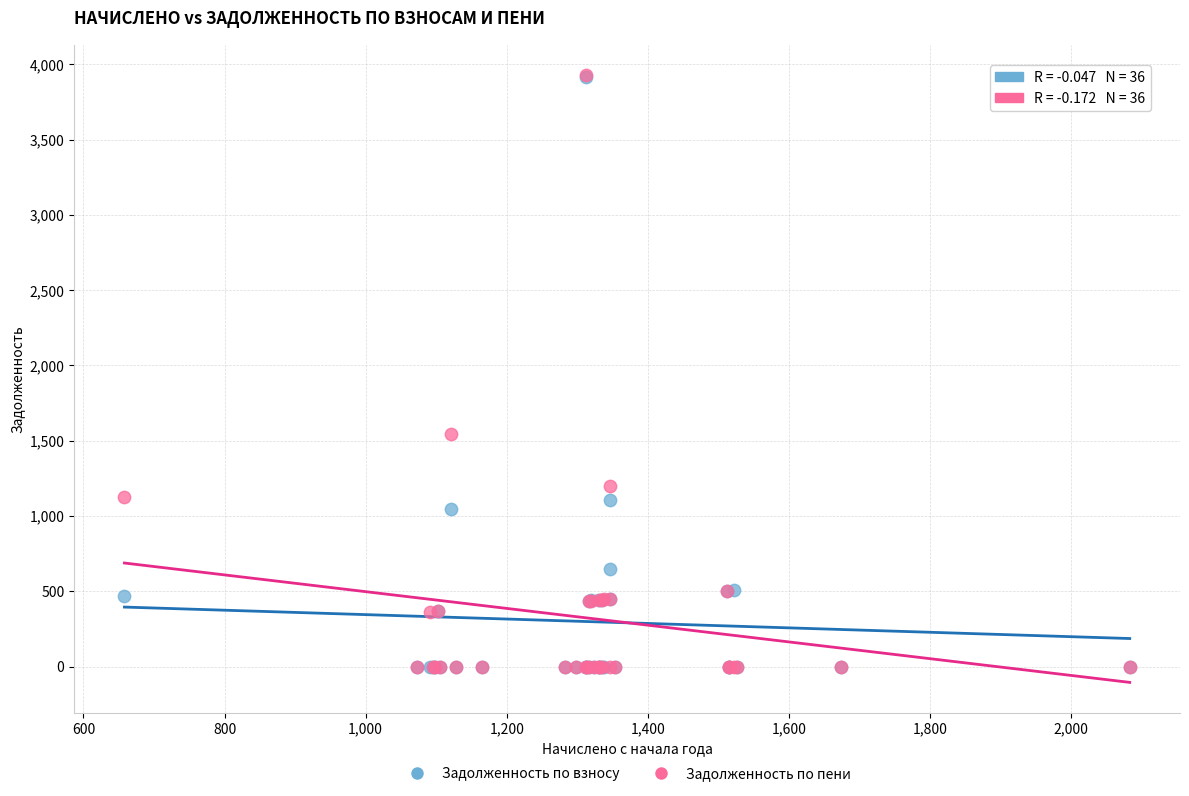

In the Задолженность по взносу series, what Y value is closest to 1958?

1104.5